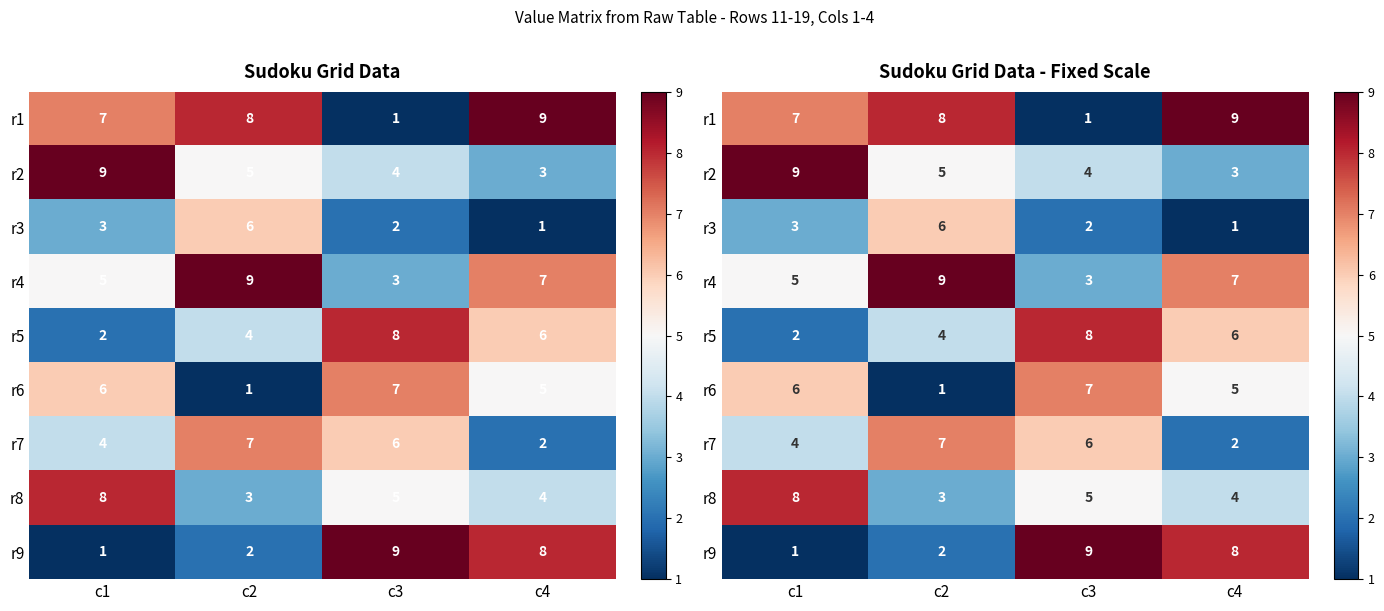

Rank the series at c4 from lowest to highest value.

r3, r7, r2, r8, r6, r5, r4, r9, r1